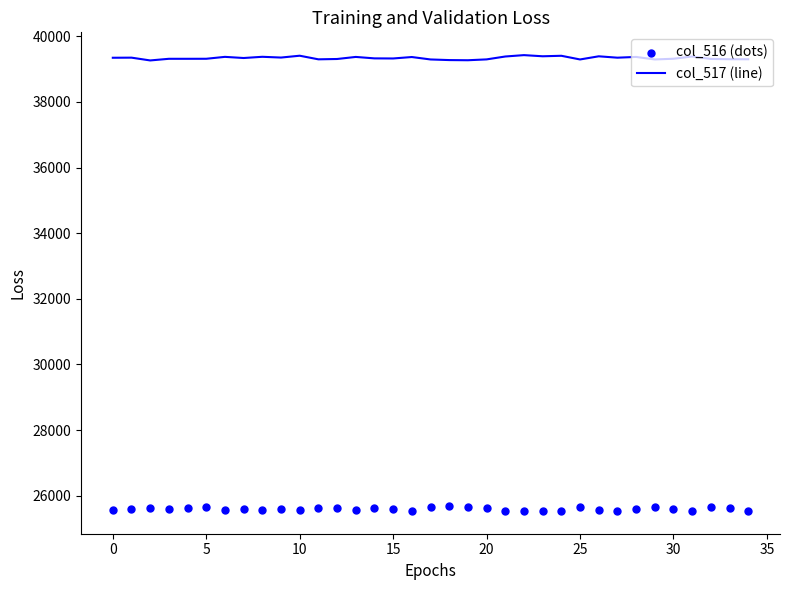

Which series has the largest total across all categories?

col_517 (line)